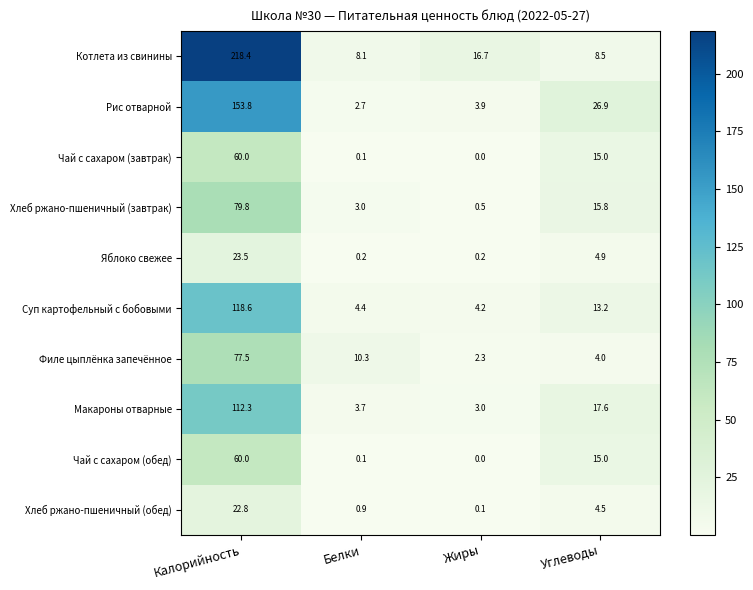

Where does the Хлеб ржано-пшеничный (обед) series first go above 4?

Калорийность